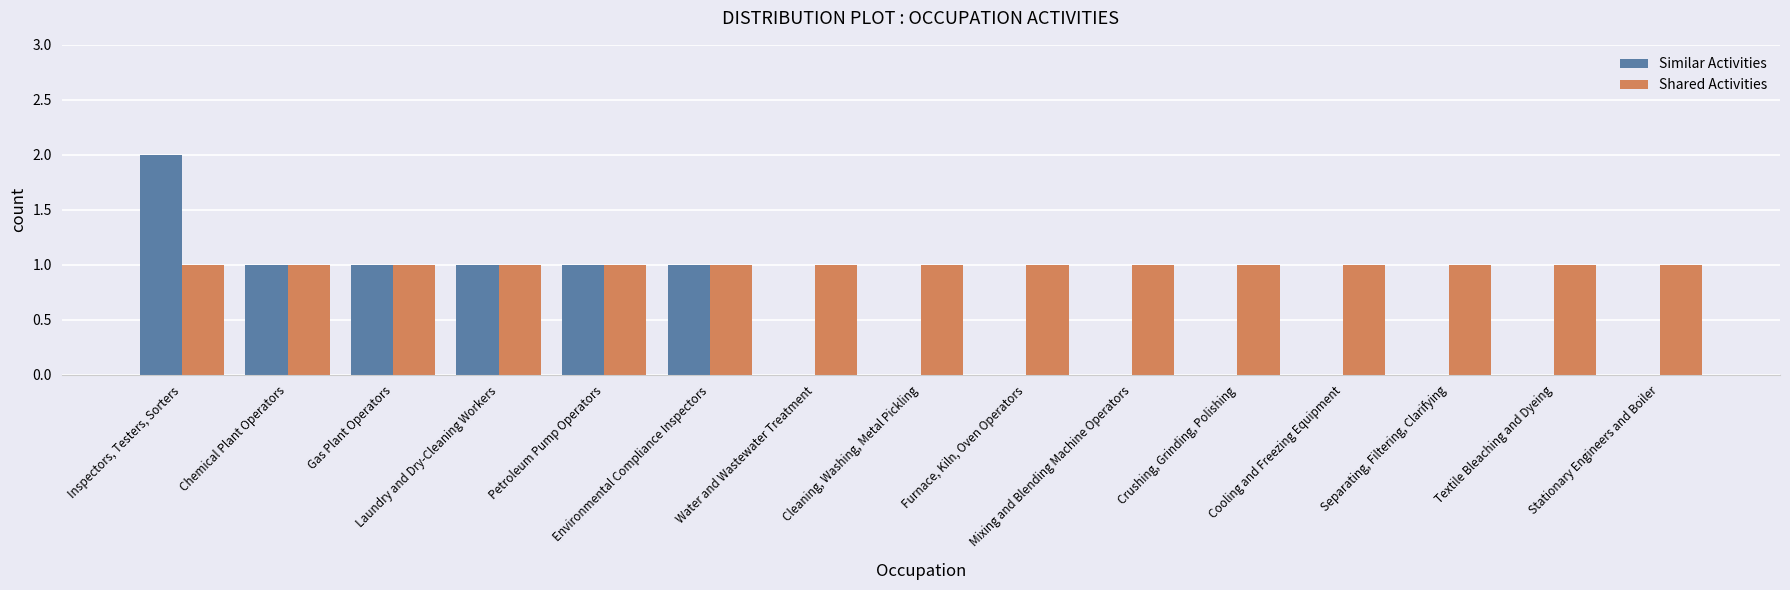

Is the value of Similar Activities at Inspectors, Testers, Sorters greater than the value of Shared Activities at Textile Bleaching and Dyeing?

Yes